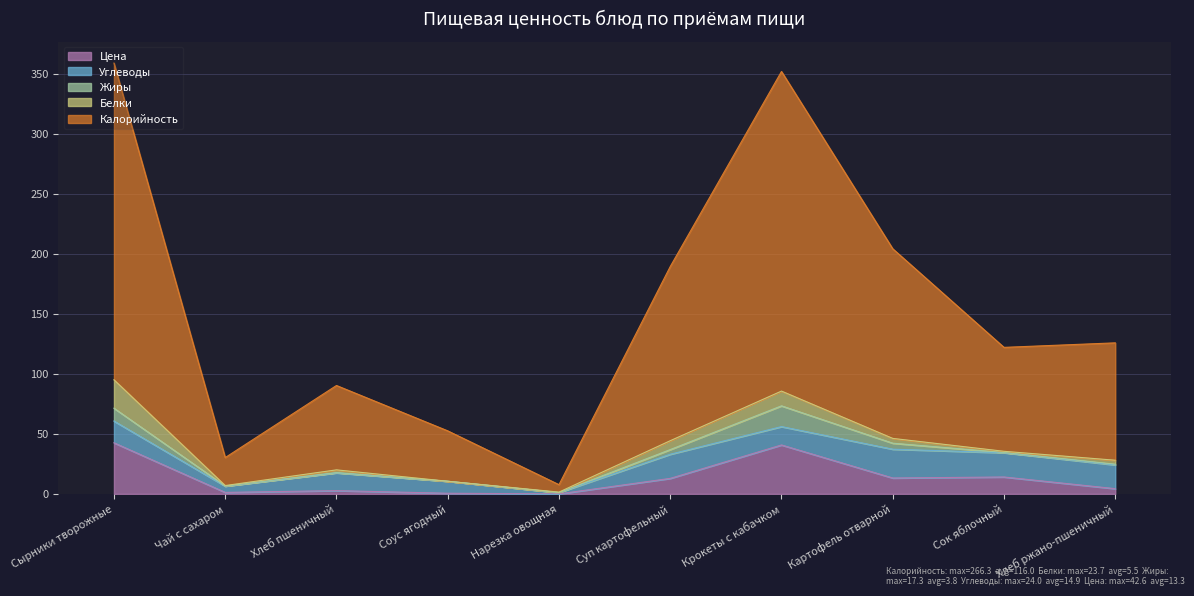

What is the label of the 7th point from the left?

Крокеты с кабачком